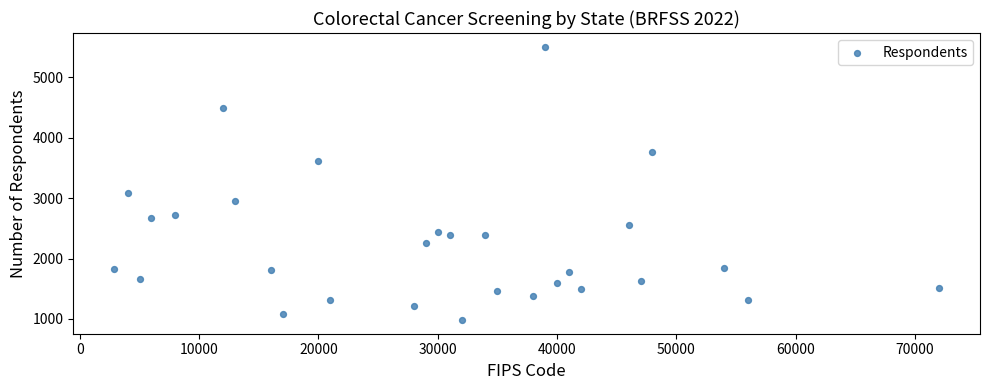

What Y value in the scatter plot is closest to 3245?

3093